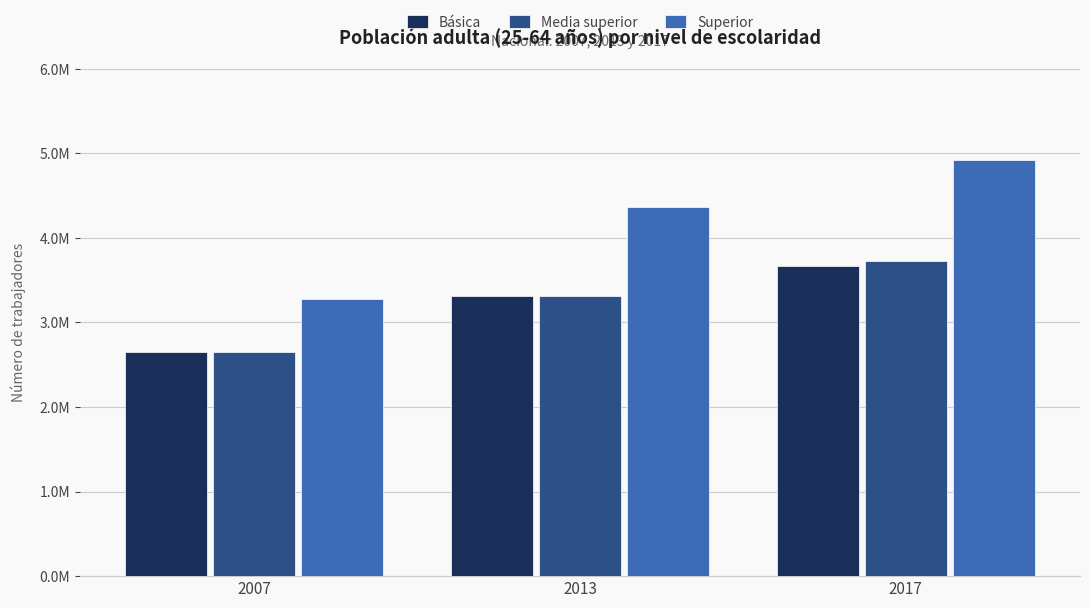

The value of Superior at 2017 is 4919831. True or false?

True